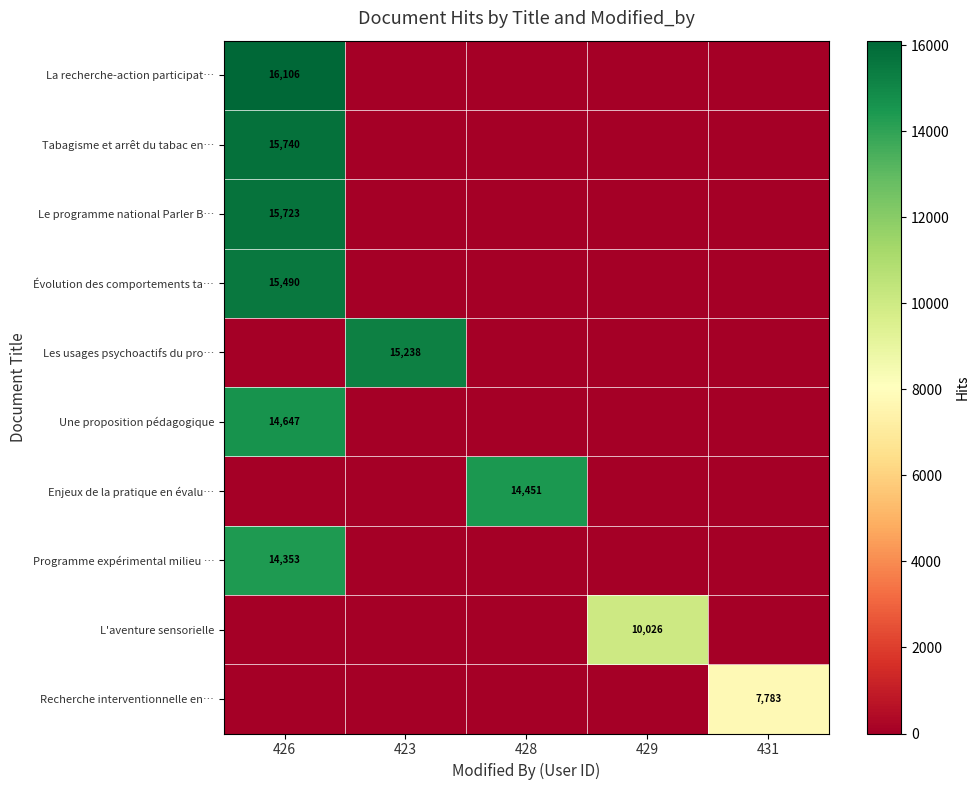

What value does the Recherche interventionnelle en… series have at 431?

7783